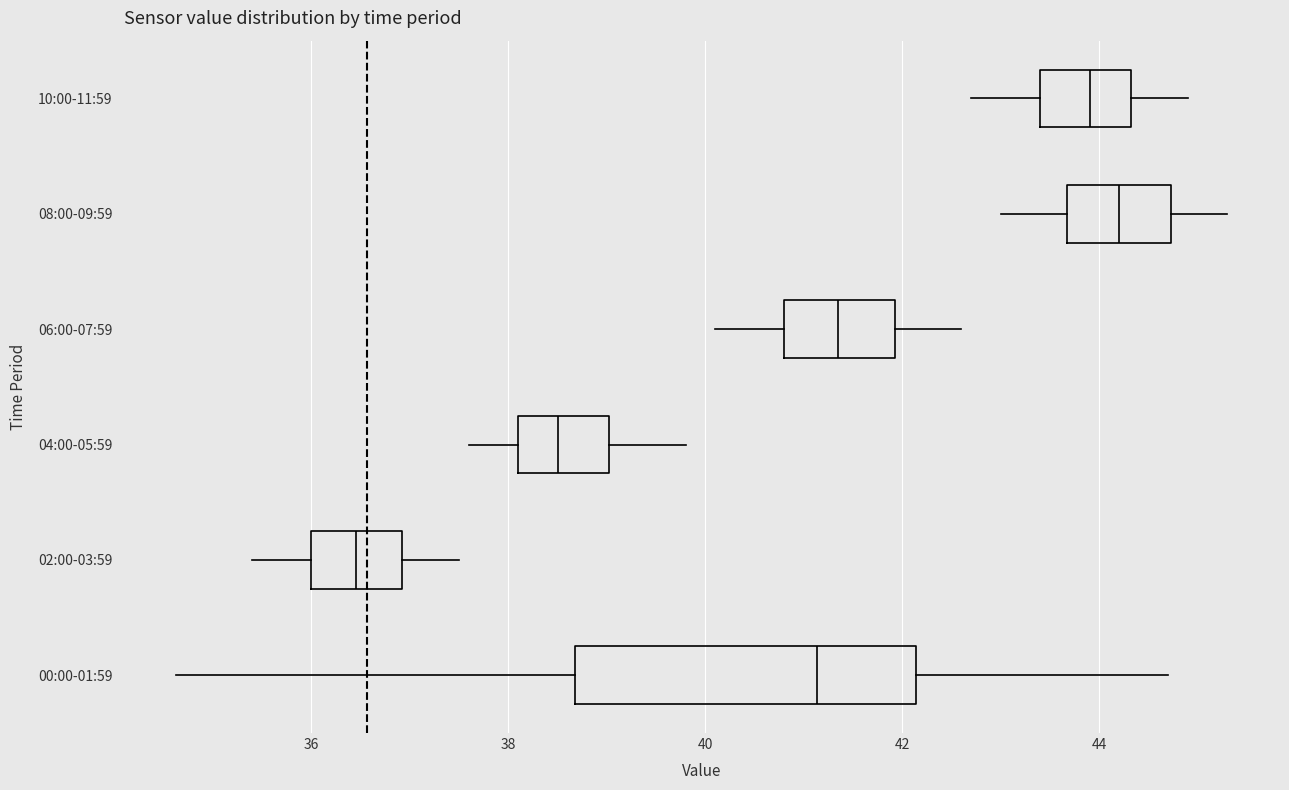

Where is the left edge of the box for 08:00-09:59 on the x-axis? The values are not printed on the chart, so give them approximately, as read against the axis.

43.6